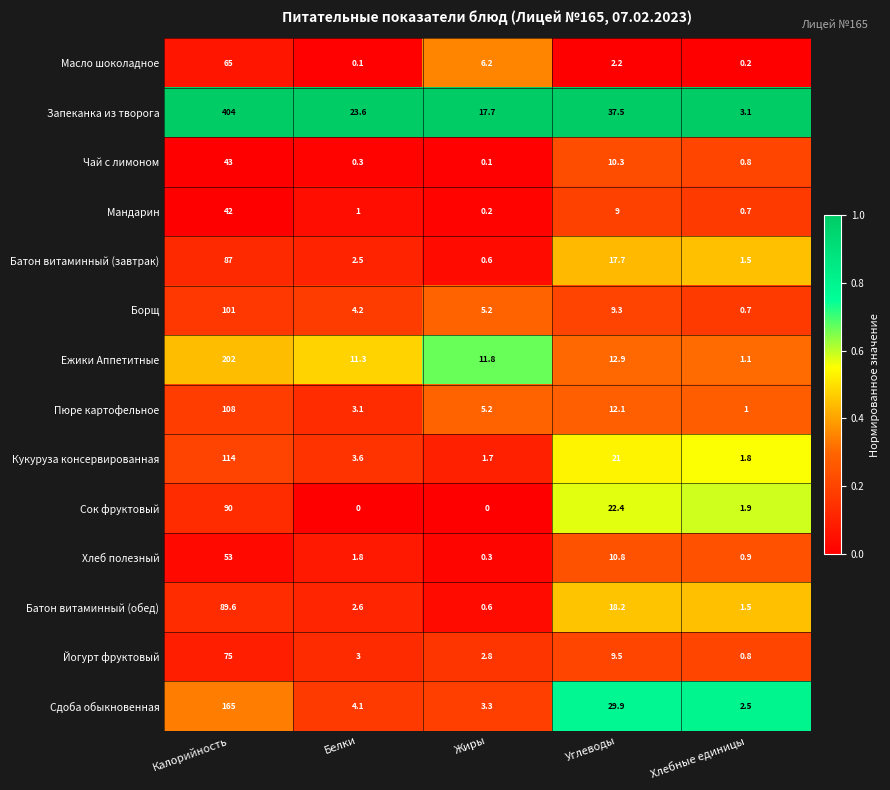

Rank the series at Углеводы from lowest to highest value.

Масло шоколадное, Мандарин, Борщ, Йогурт фруктовый, Чай с лимоном, Хлеб полезный, Пюре картофельное, Ежики Аппетитные, Батон витаминный (завтрак), Батон витаминный (обед), Кукуруза консервированная, Сок фруктовый, Сдоба обыкновенная, Запеканка из творога